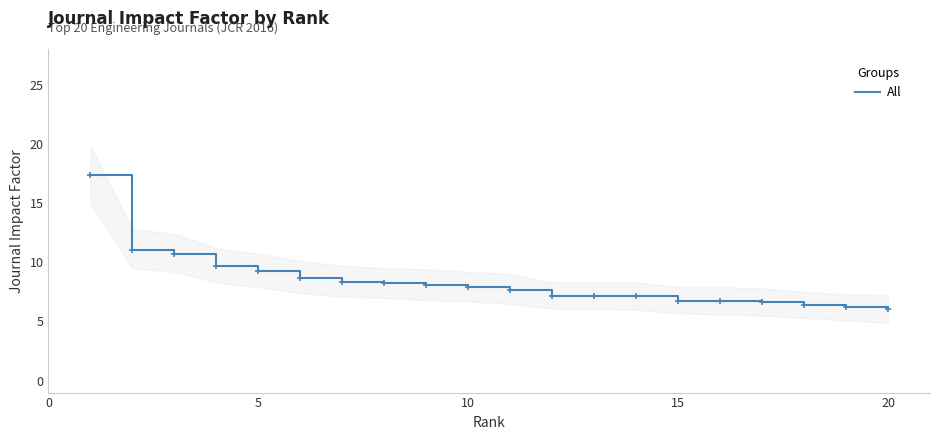

How many lines are shown in the chart?

1